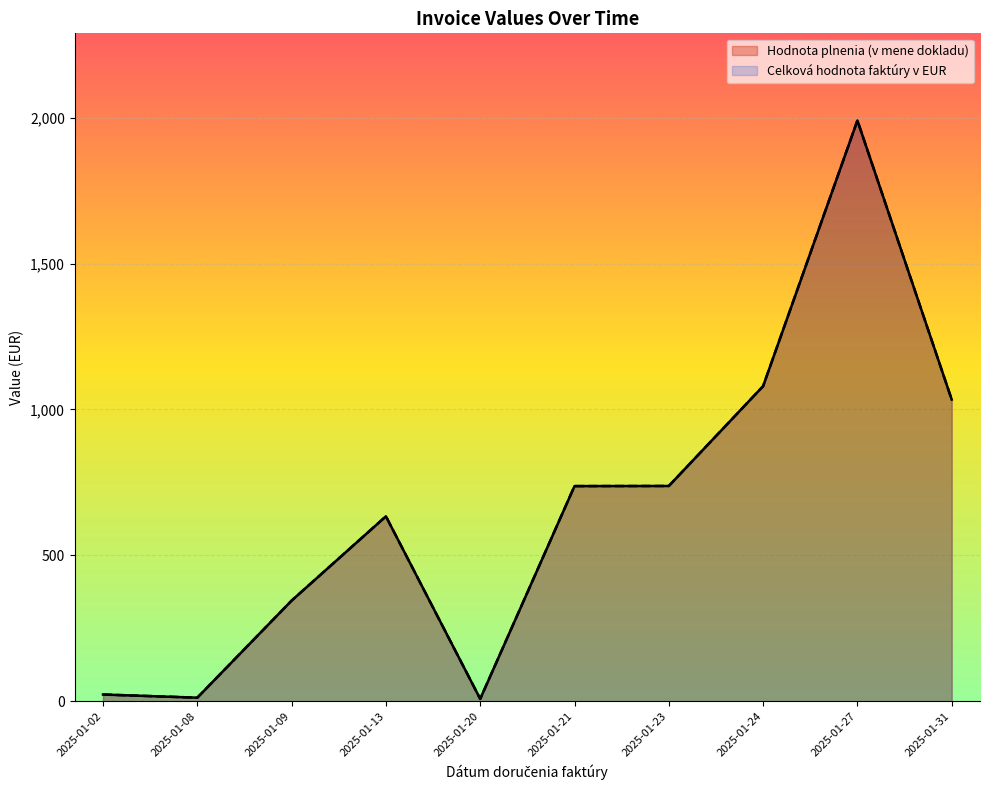

At 2025-01-09, list the series in order from largest to smallest.

Hodnota plnenia (v mene dokladu), Celková hodnota faktúry v EUR